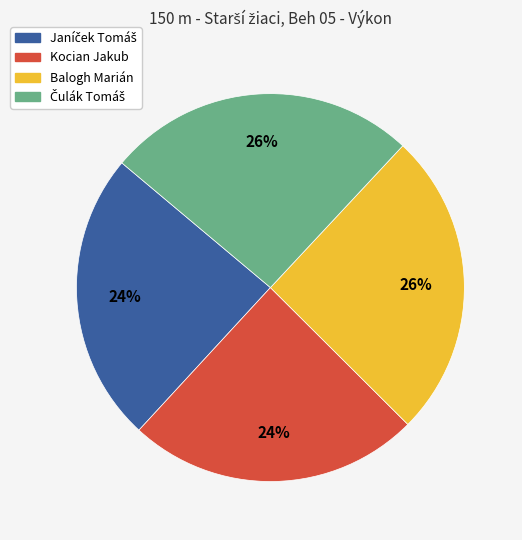

Is there any slice that represents more than half of the pie?

No